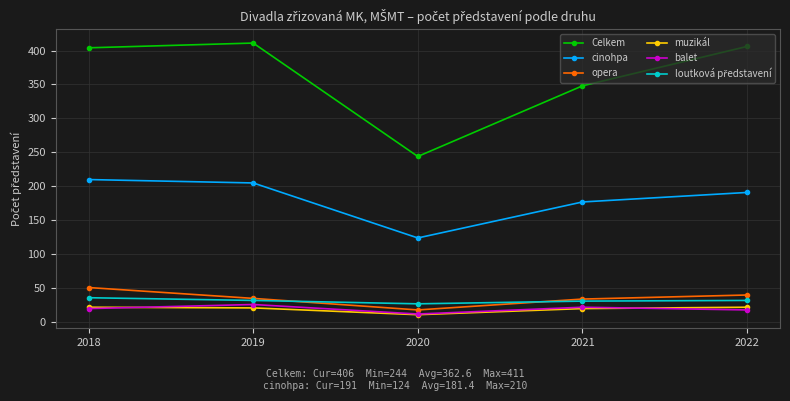

Where is the first local maximum for balet?

2019